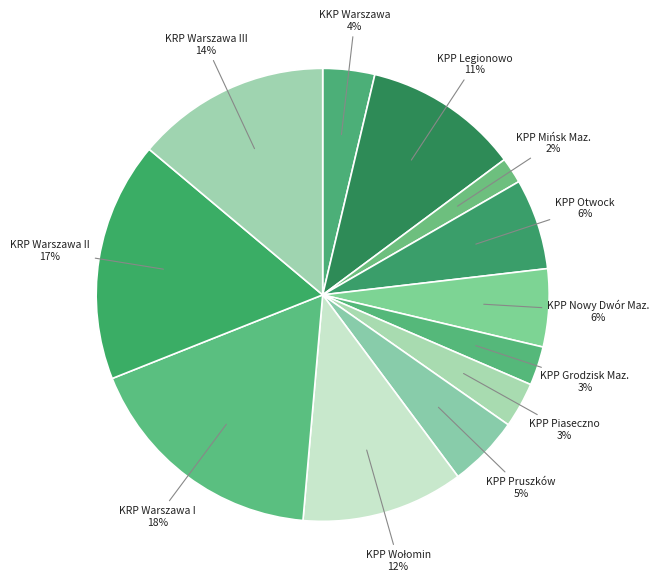

Which category has the smallest portion of the pie?

KPP Mińsk Maz.